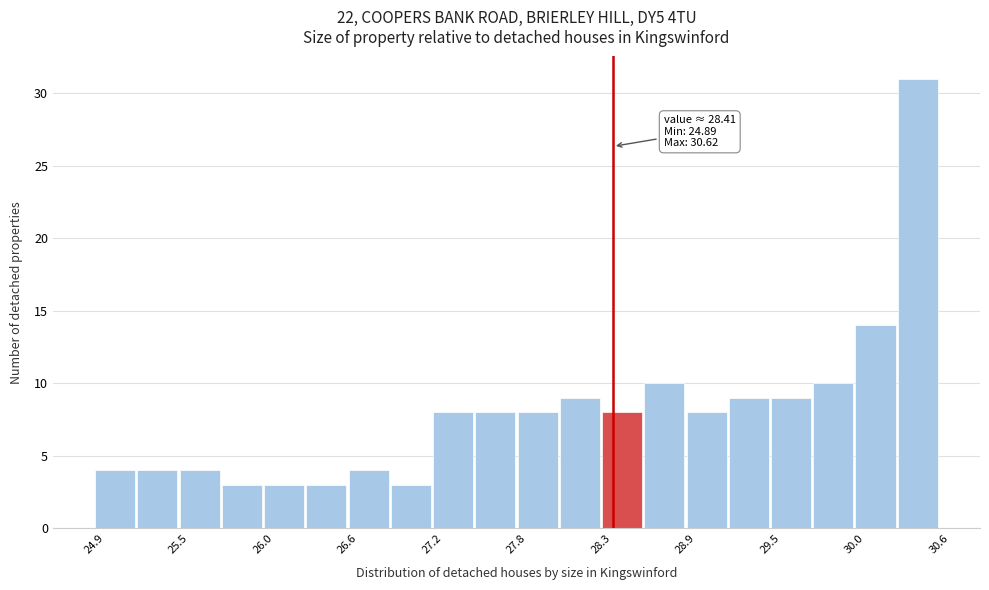

Around what value on the x-axis is the tallest bar? Give the approximate position of its centre, as read against the axis.

30.5